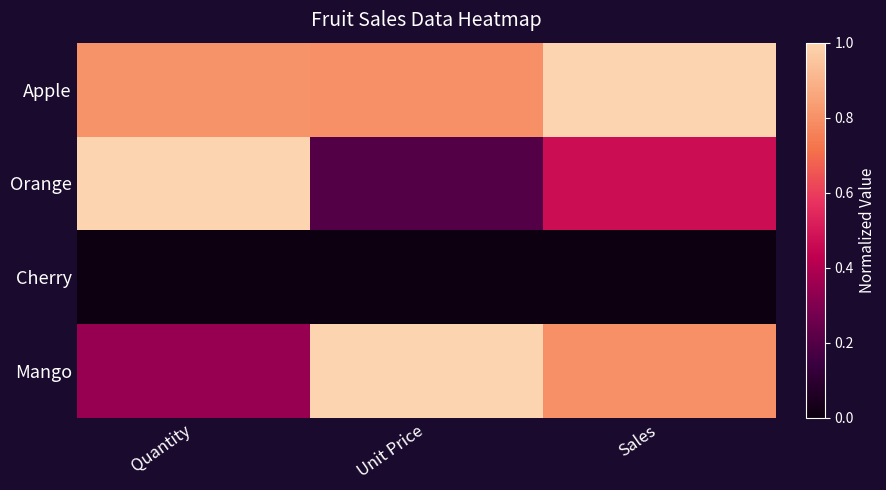

At Sales, list the series in order from largest to smallest.

Apple, Mango, Orange, Cherry